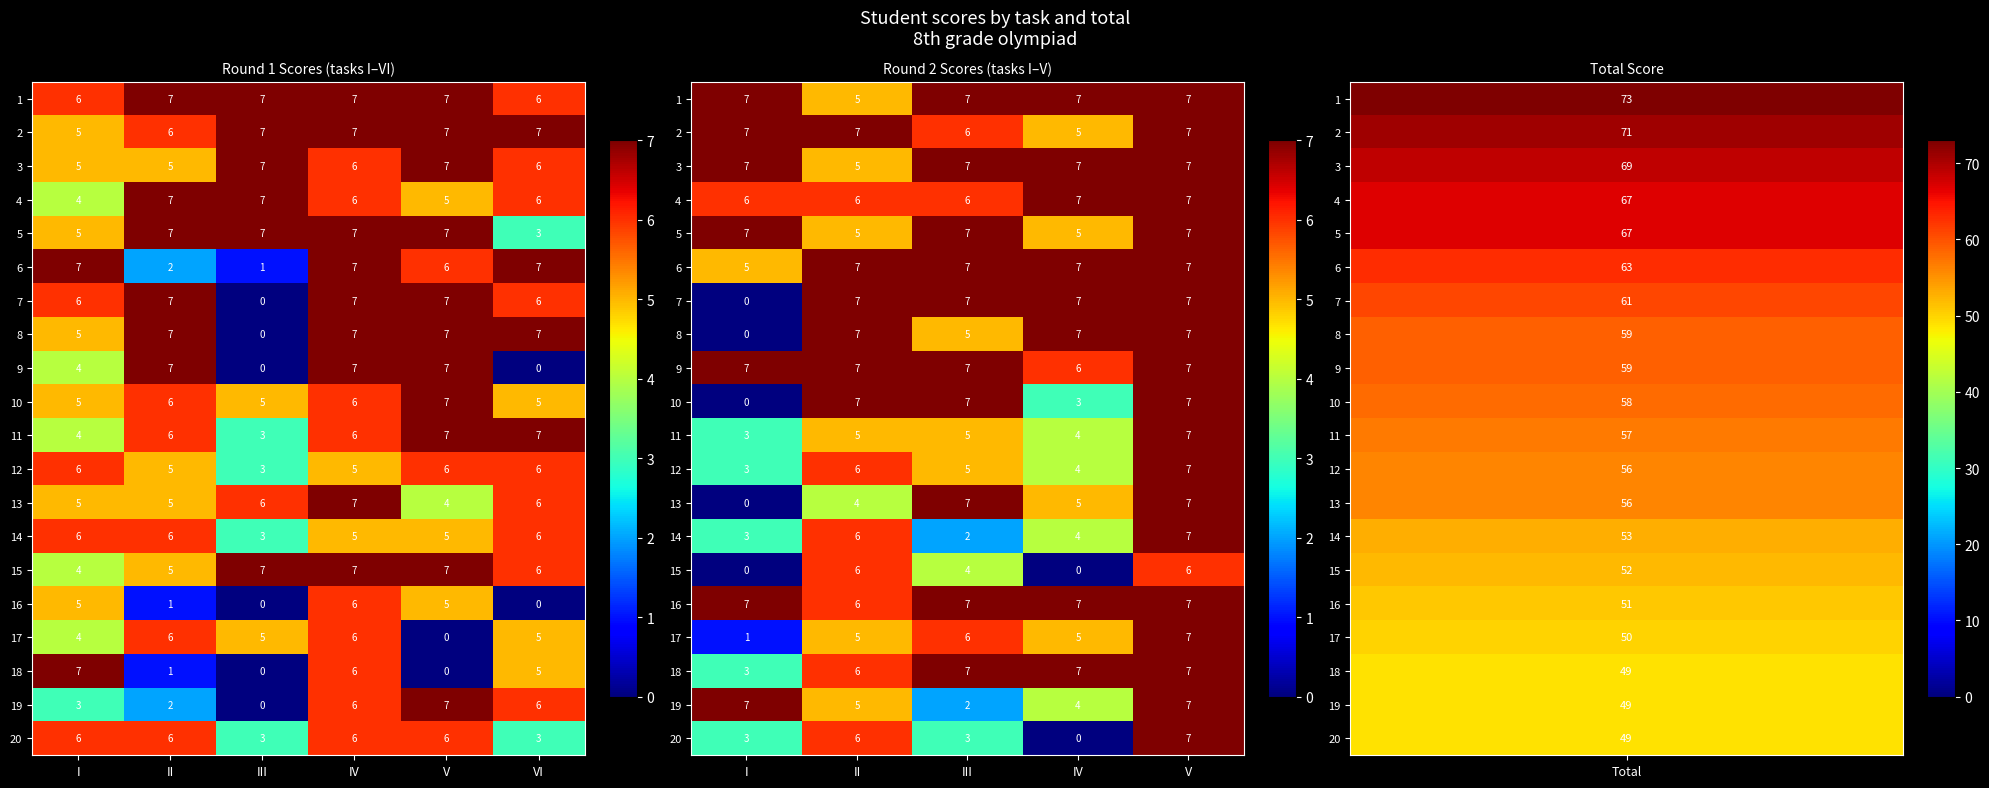

At II, list the series in order from largest to smallest.

2, 6, 7, 8, 9, 10, 4, 12, 14, 15, 16, 18, 20, 1, 3, 5, 11, 17, 19, 13